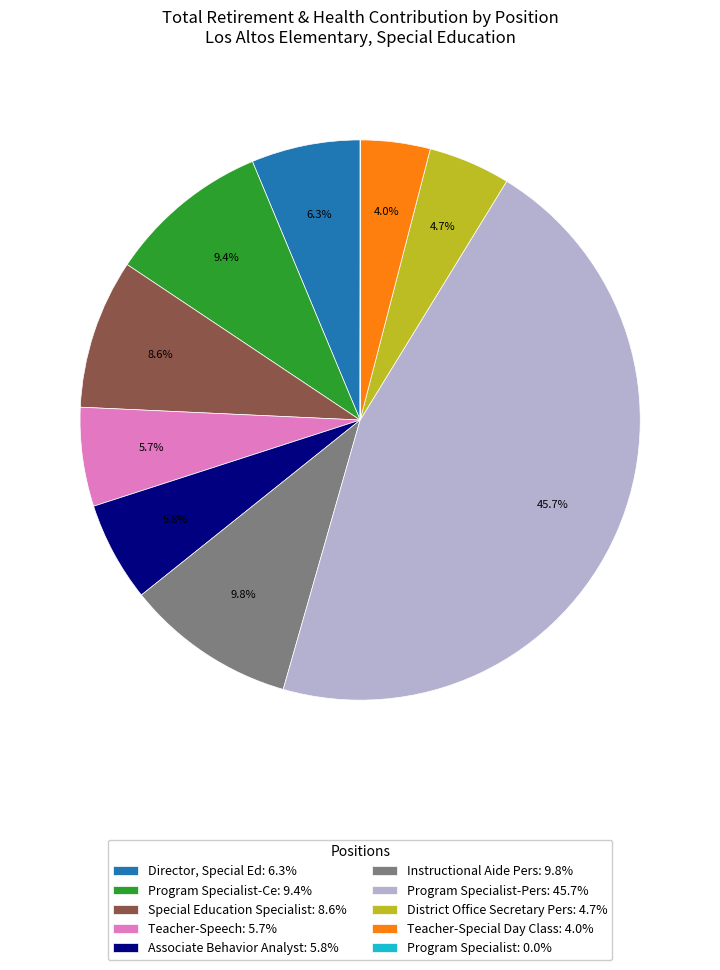

Is Teacher-Special Day Class: 4.0% the majority of the pie?

No